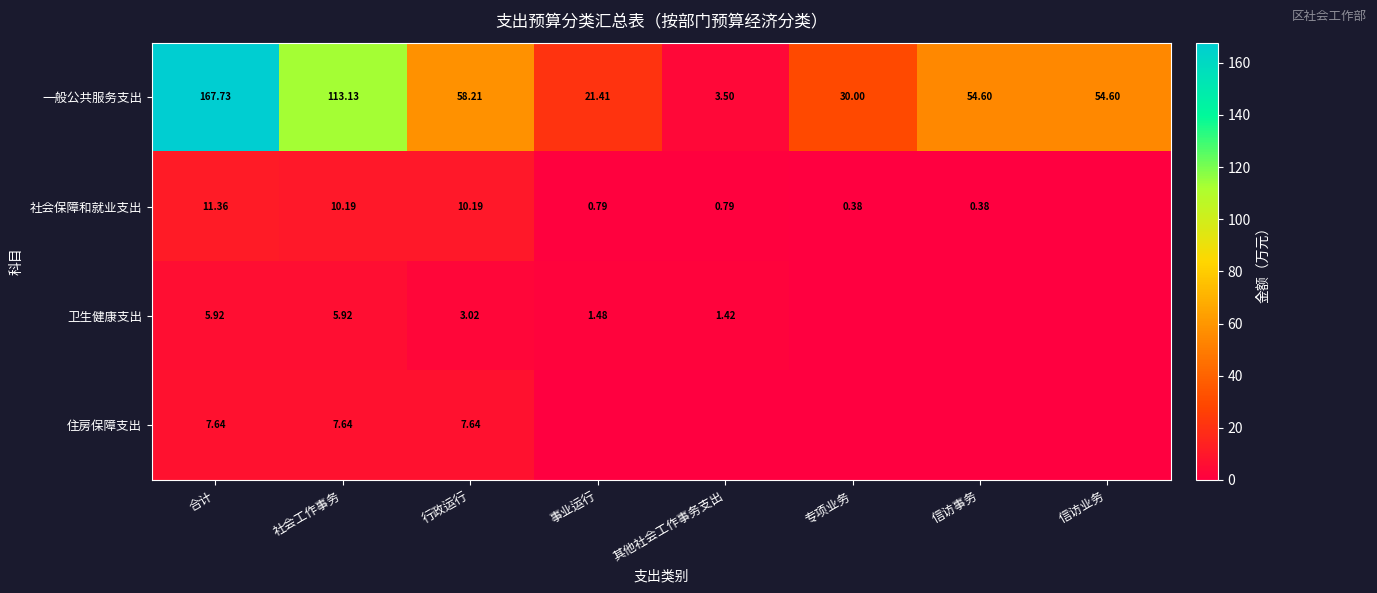

Is the value of 卫生健康支出 at 社会工作事务 greater than the value of 社会保障和就业支出 at 专项业务?

Yes